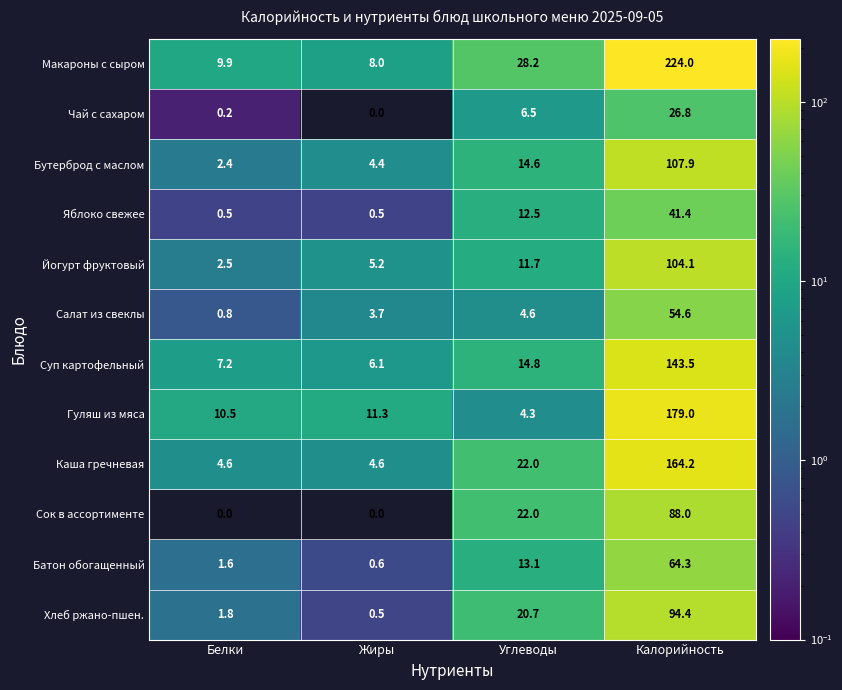

How many categories are shown in the chart?

4